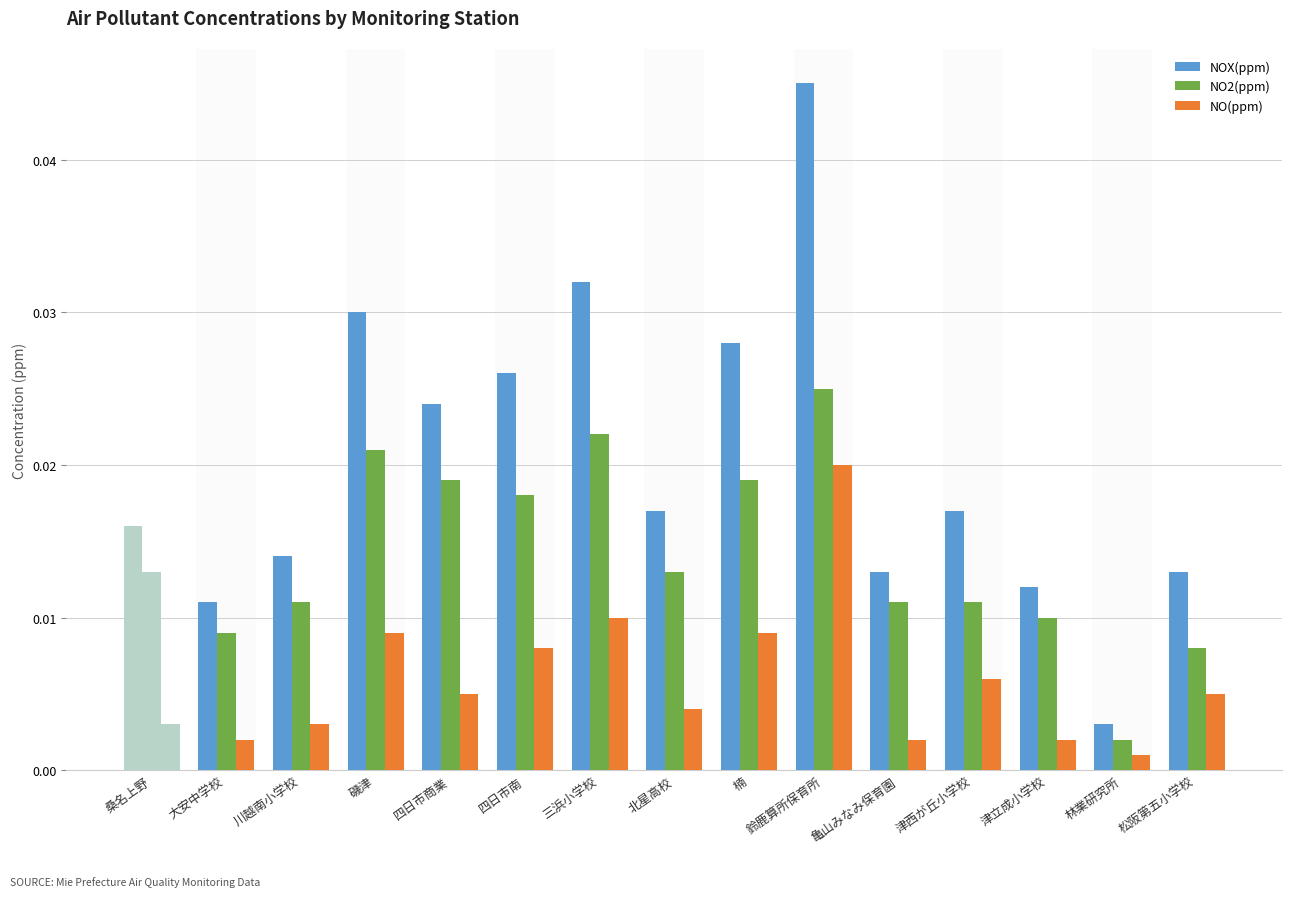

Which series has the widest spread of values?

NOX(ppm)